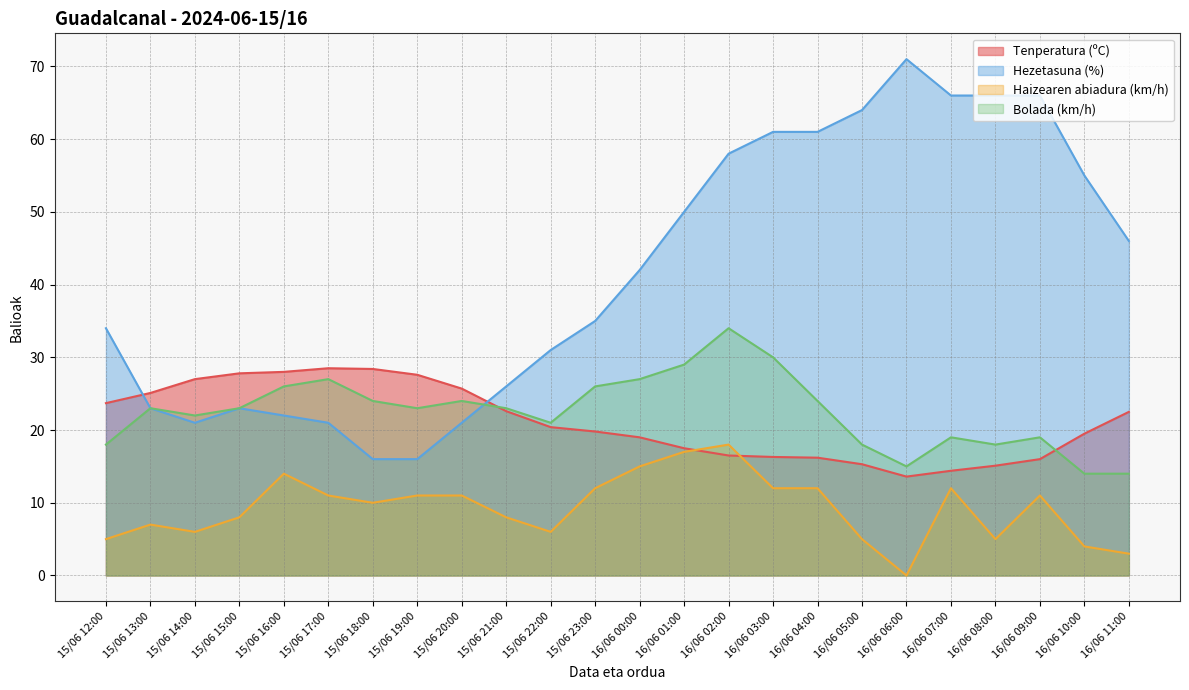

What are all the series names shown in the legend?

Tenperatura (ºC), Hezetasuna (%), Haizearen abiadura (km/h), Bolada (km/h)